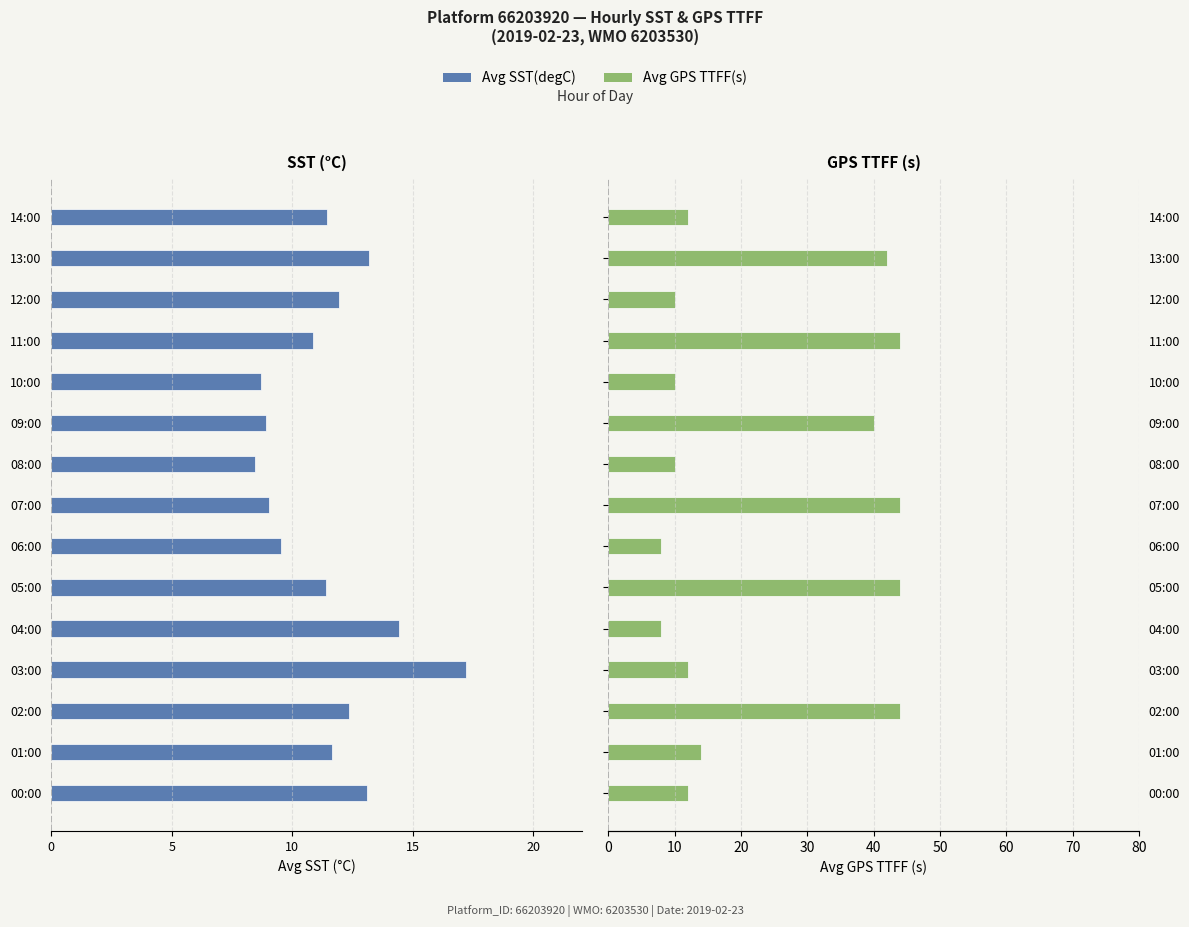

How many bars are there in total?

30